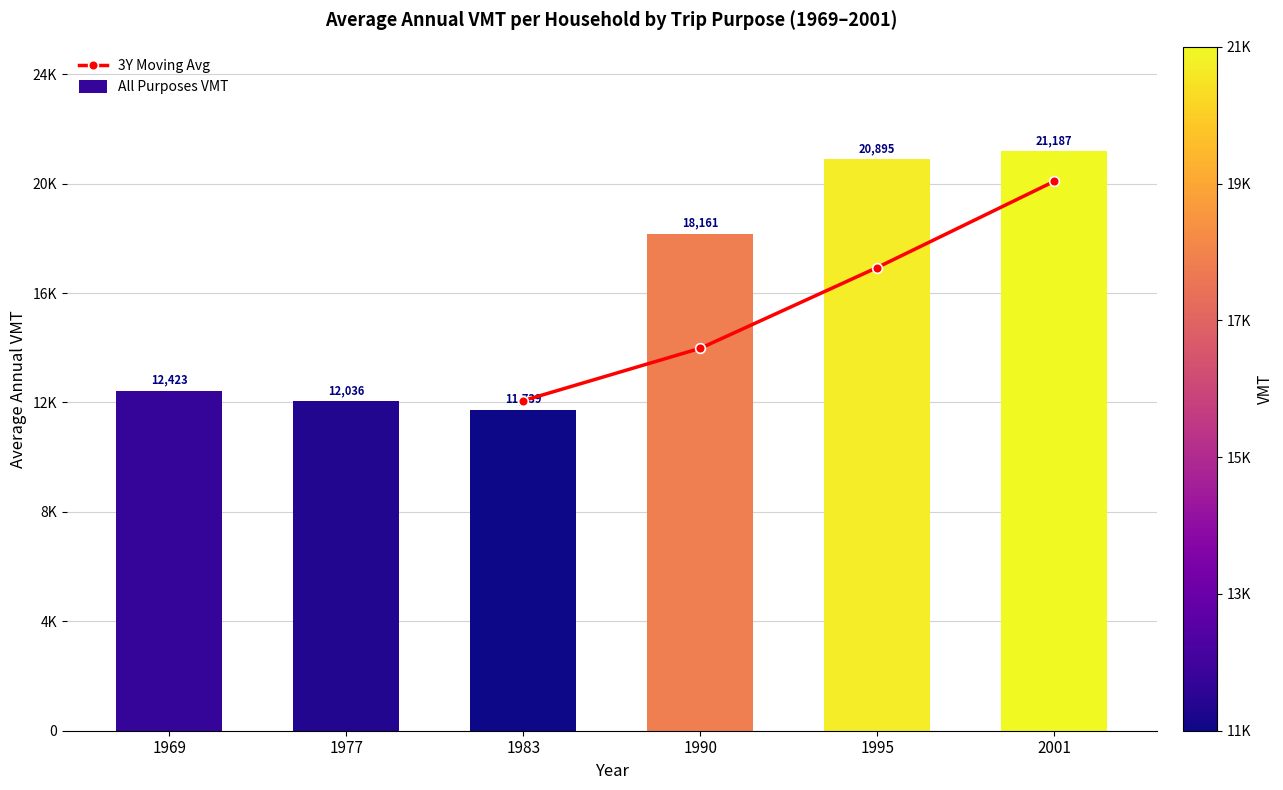

The value of All Purposes VMT at 1995 is 13941.5. True or false?

False